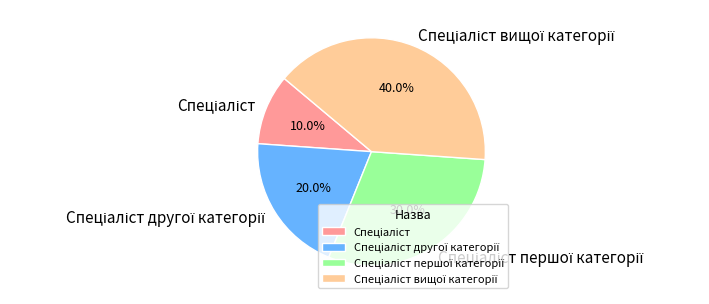

Is there any slice that represents more than half of the pie?

No